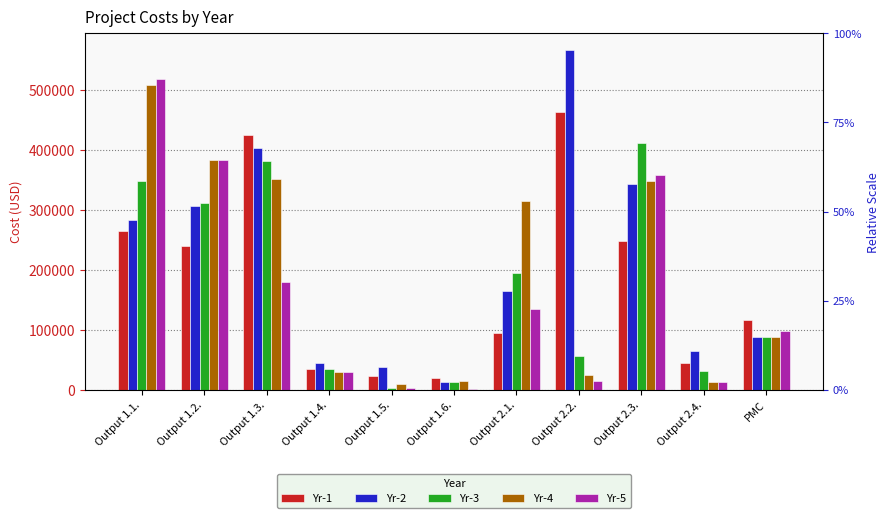

List the series in order of their overall mean, highest first.

Yr-2, Yr-4, Yr-1, Yr-3, Yr-5